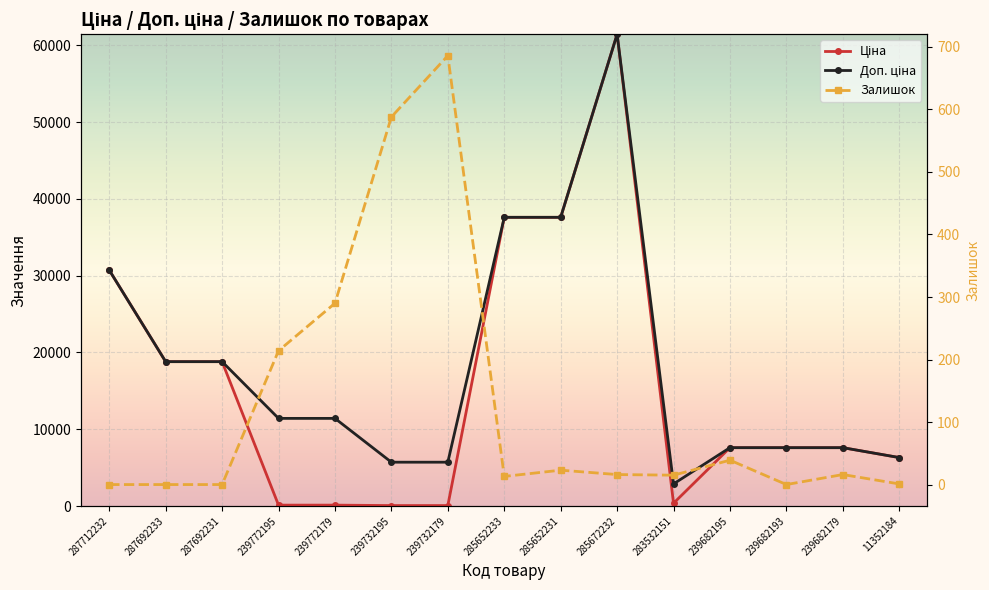

Is it true that Залишок equals 214.0 at 239772195?

True